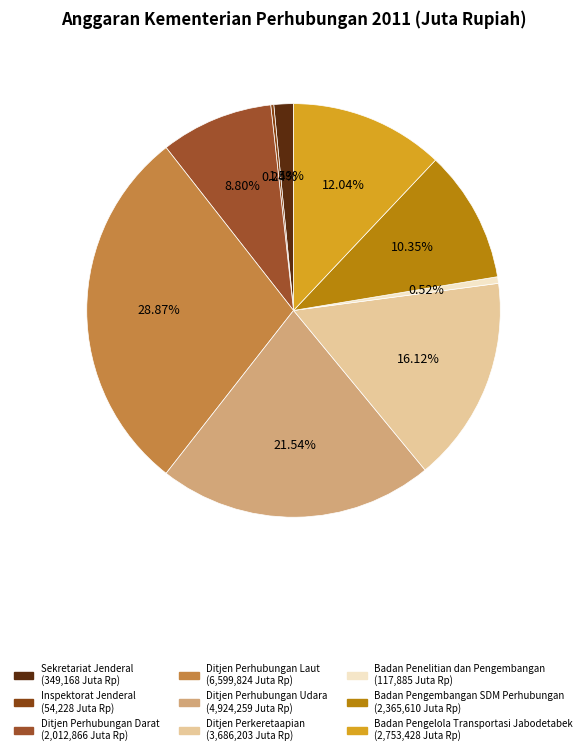

To the nearest percent, what percentage of the pie is Sekretariat Jenderal?

2%